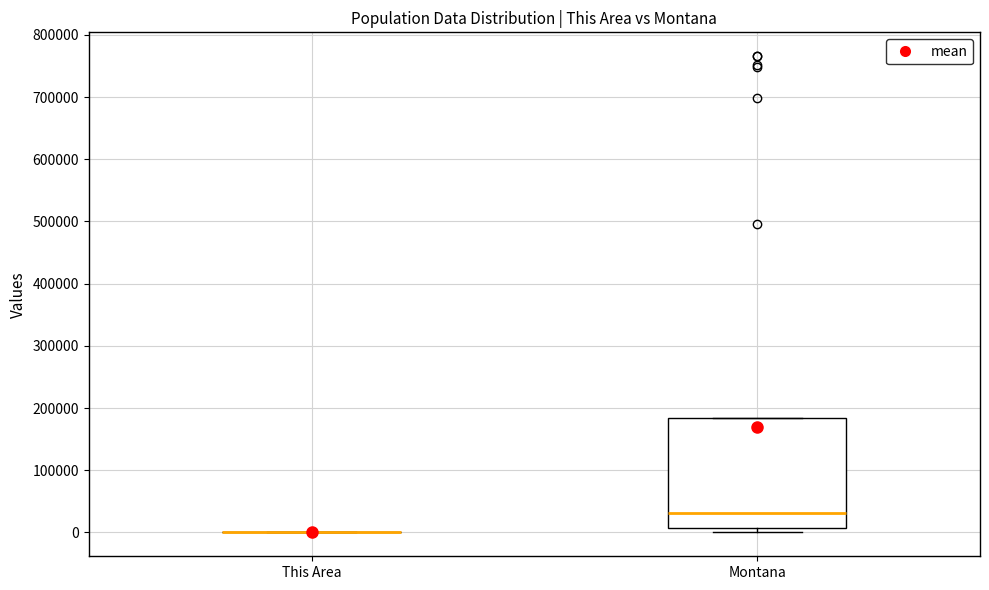

Reading left to right, transcribe this box plot: for each box, give where its median line is, the range the box spans, and where its two whiskers end, as read against the y-axis. The values are not printed on the chart, so give them approximately, as read against the axis.

This Area: box collapsed to a line at 0, whiskers 0 to 0
Montana: median 30000, box 10000 to 180000, whiskers 0 to 180000